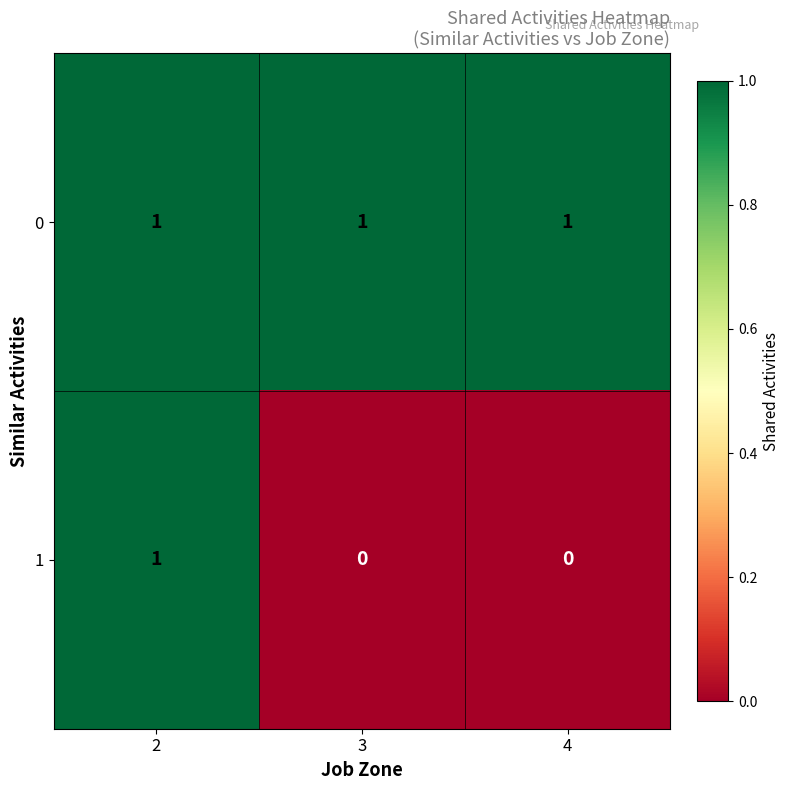

At how many categories does at least one series exceed 0?

3